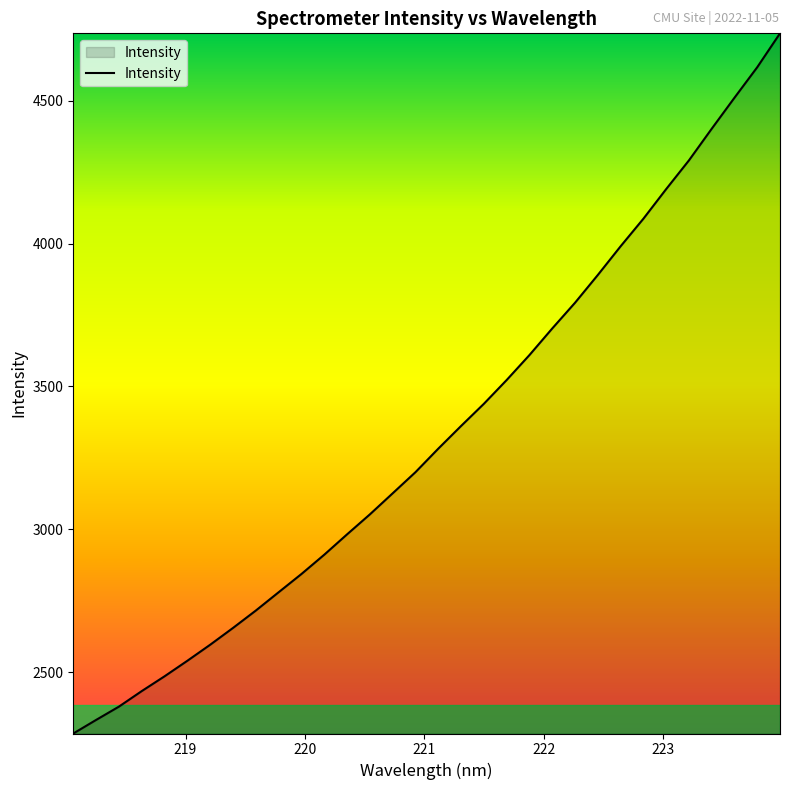

What is the minimum value shown in the chart?

2285.0